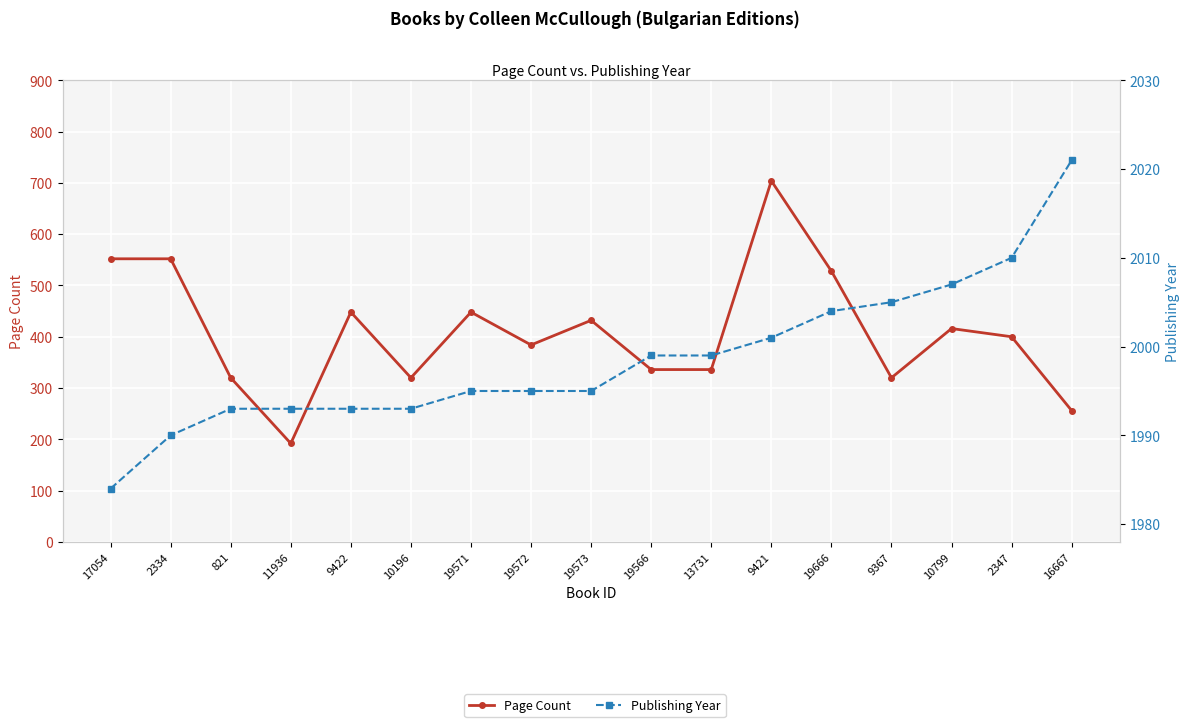

Where does the Publishing Year series first go above 1995?

19566